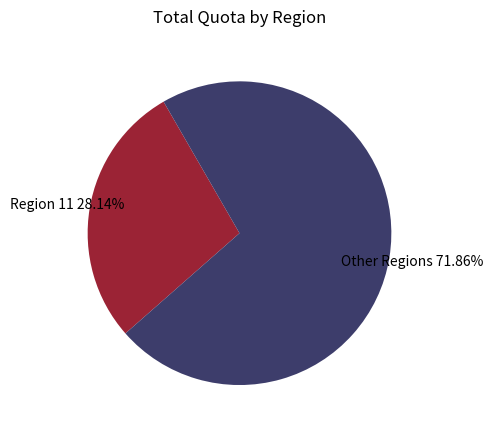

Is there a majority slice in this chart?

Yes